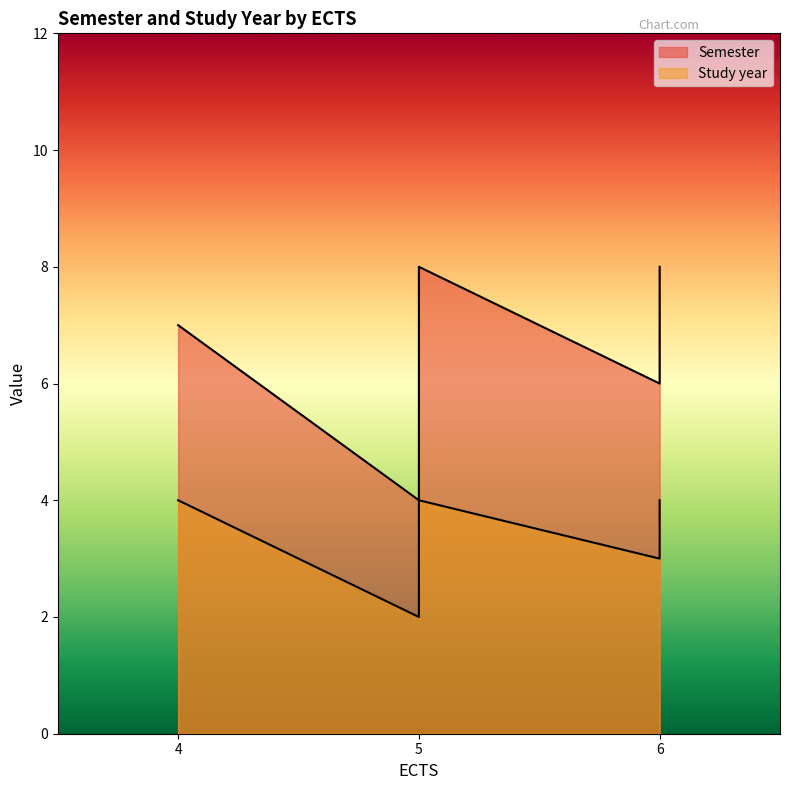

Count the number of data series in this chart.

2